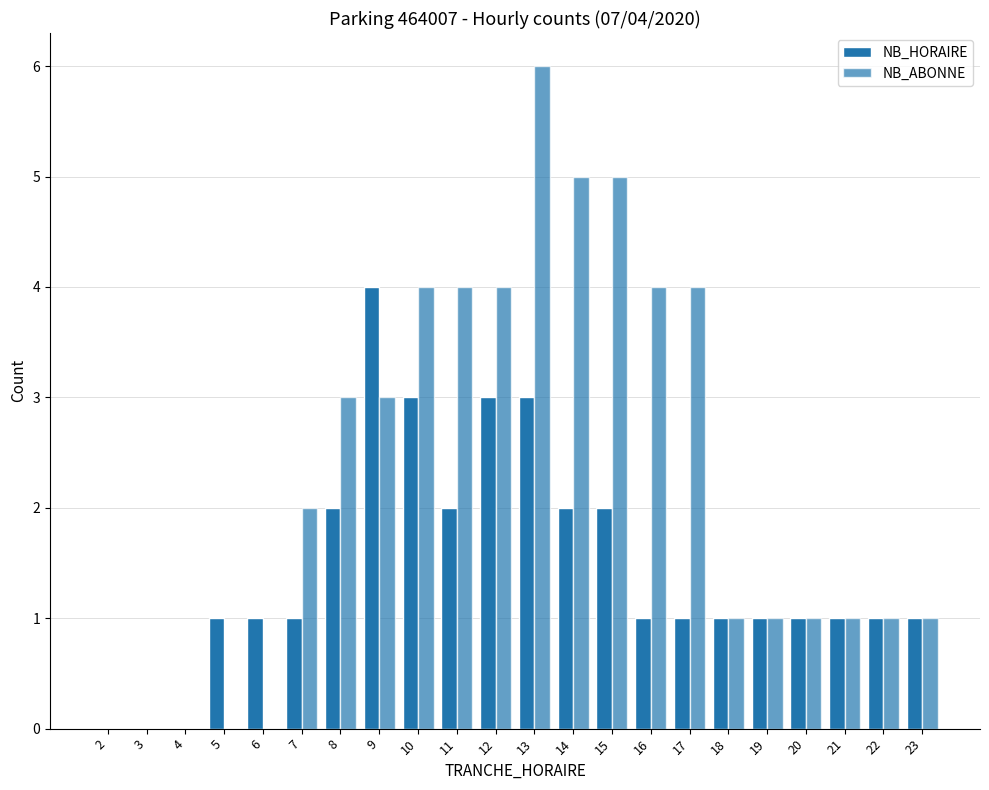

How many categories are shown in the chart?

22